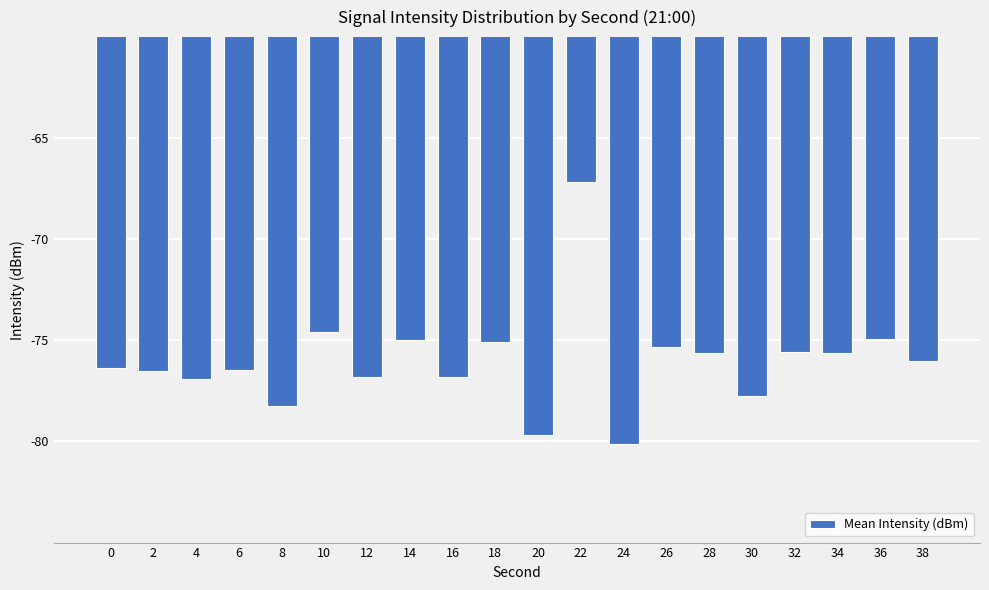

What is the value of the 3rd bar from the left?

-76.9